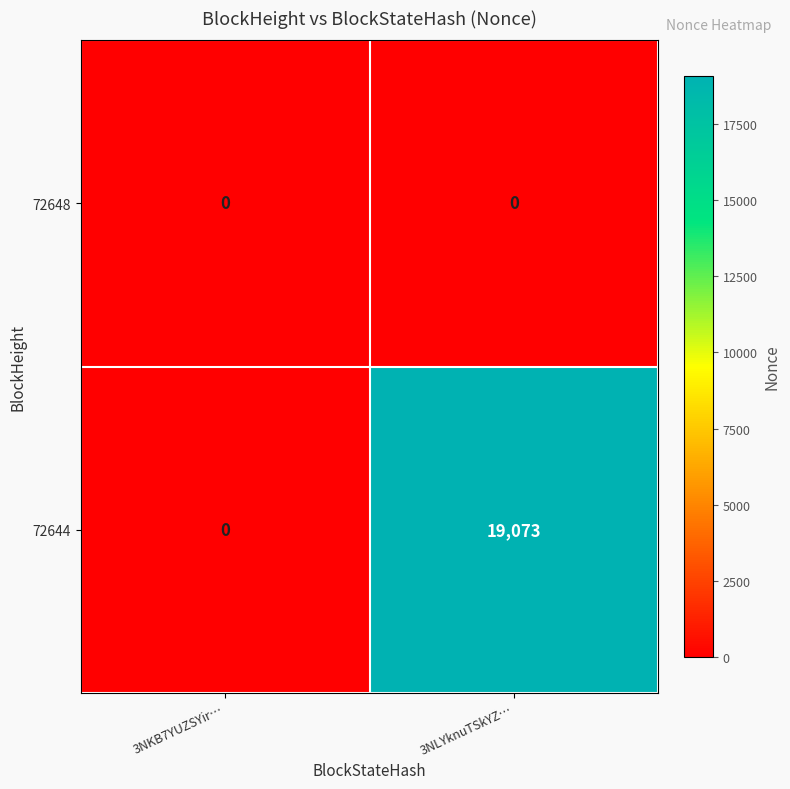

What is the difference between the highest and lowest values at 3NLYknuTSkYZ…?

19073